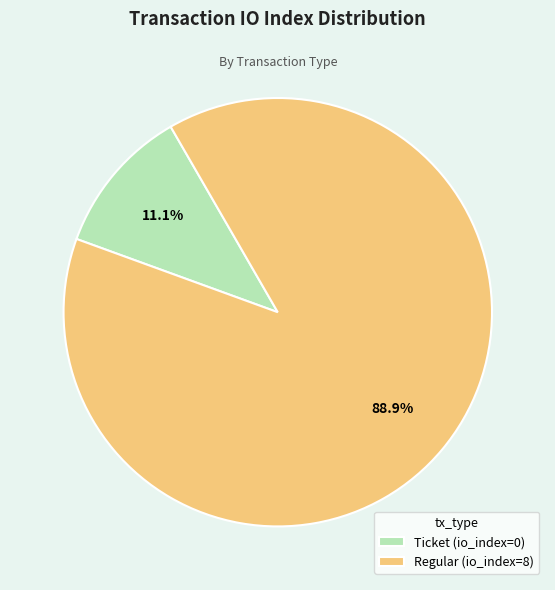

How many segments does this pie chart have?

2